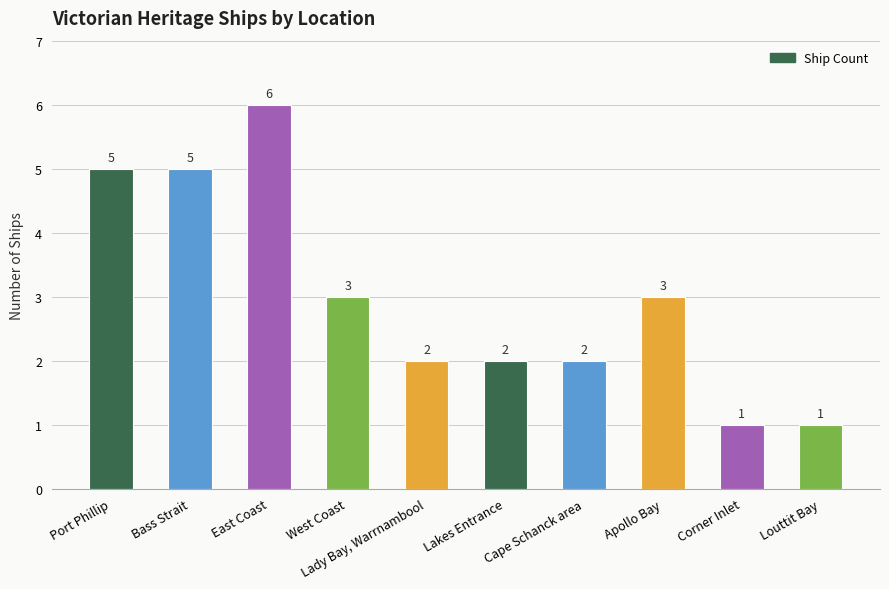

True or false: the data shows 1 at Lakes Entrance.

False